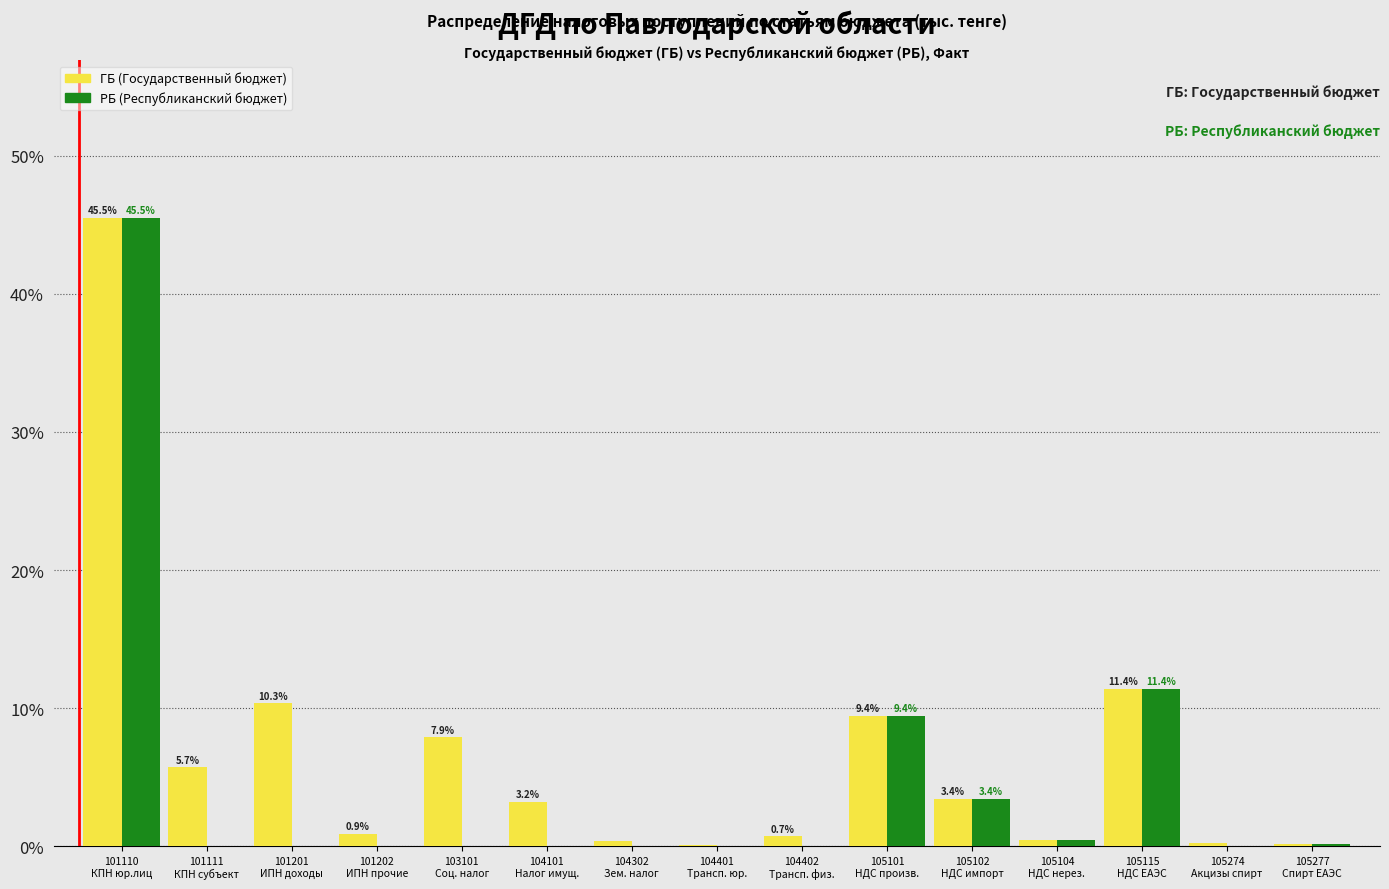

What is the sum of all РБ (Республиканский бюджет) values?

70.4